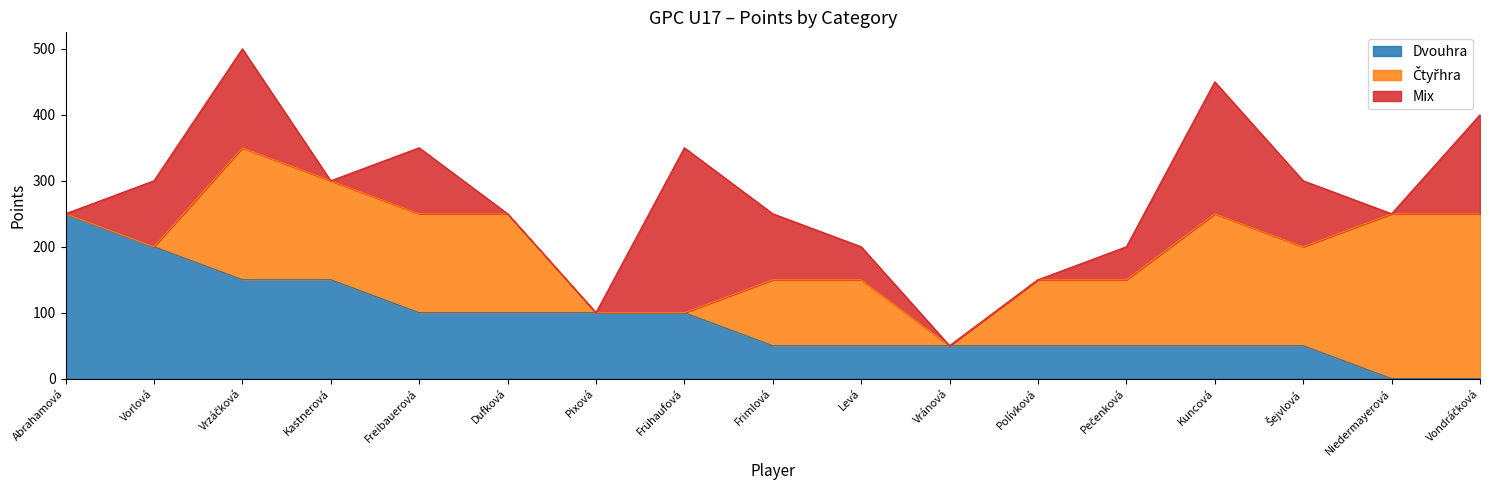

Reading left to right, list all the values displayed in this chart.

Dvouhra: 250	200	150	150	100	100	100	100	50	50	50	50	50	50	50	0	0
Čtyřhra: 0	0	200	150	150	150	0	0	100	100	0	100	100	200	150	250	250
Mix: 0	100	150	0	100	0	0	250	100	50	0	0	50	200	100	0	150